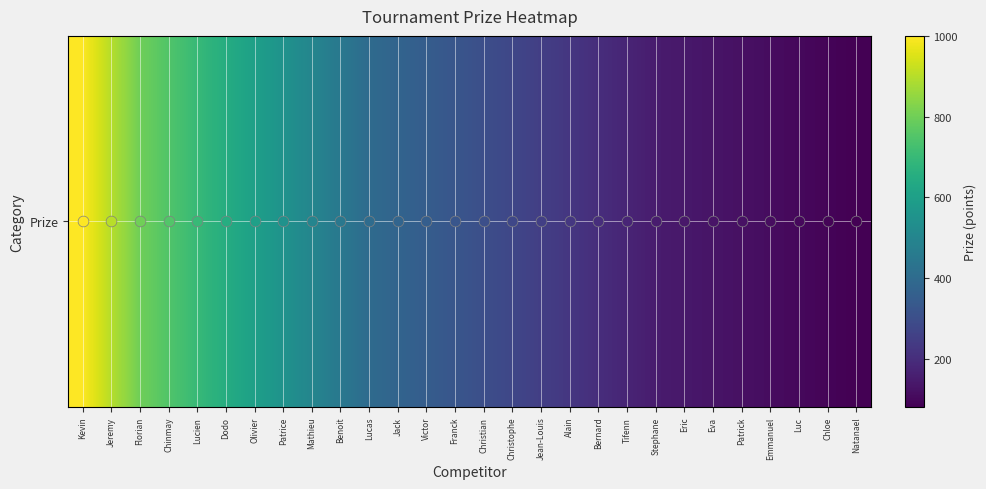

How many series are shown in this chart?

1